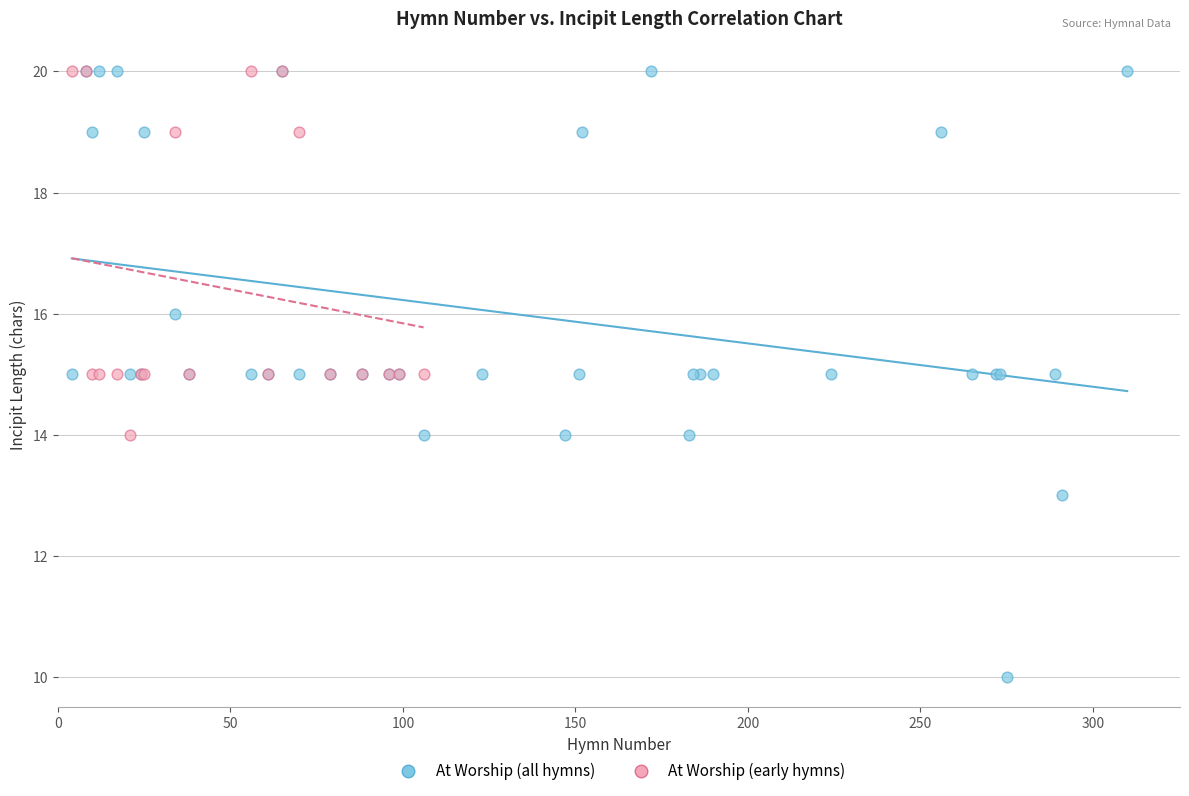

Which series reaches the minimum Y coordinate?

At Worship (all hymns)